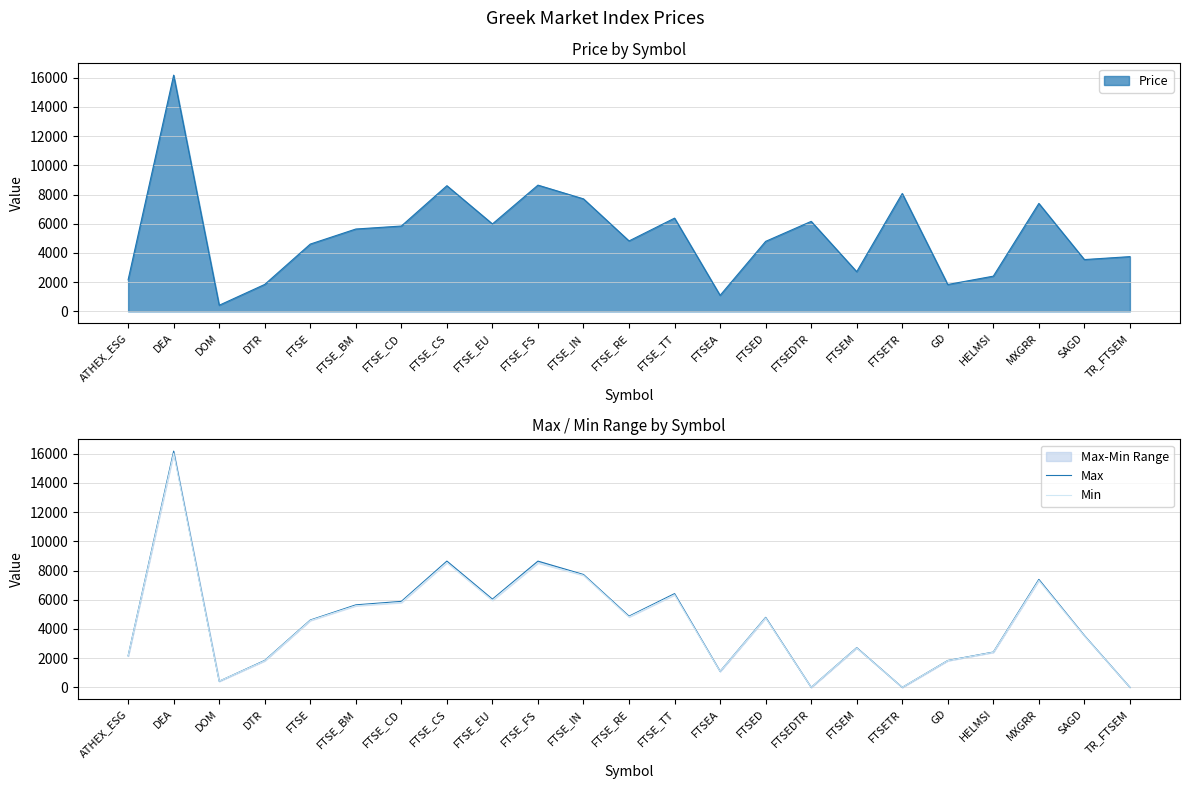

At which label does Max first exceed 4609?

DEA